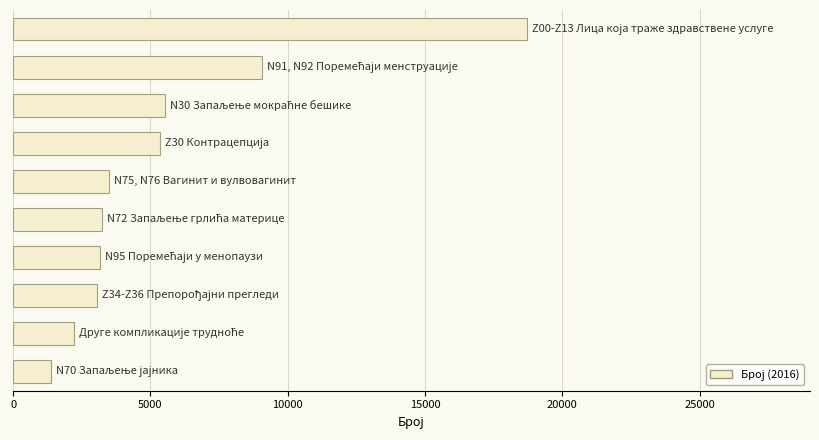

What is the sum of all values?

55194